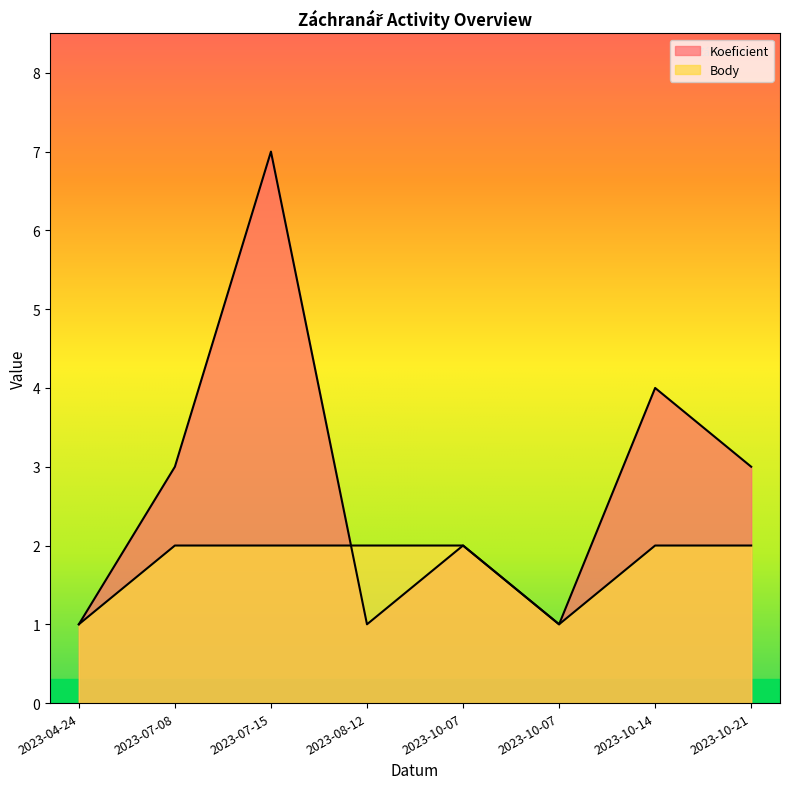

What is the label of the 2nd point from the left?

2023-07-08